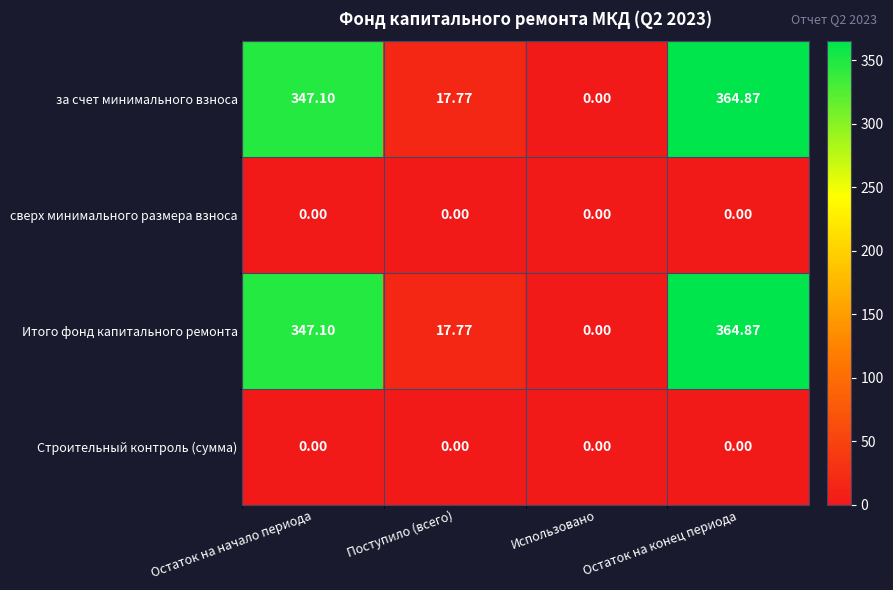

Which label corresponds to the largest value in the chart?

Остаток на конец периода